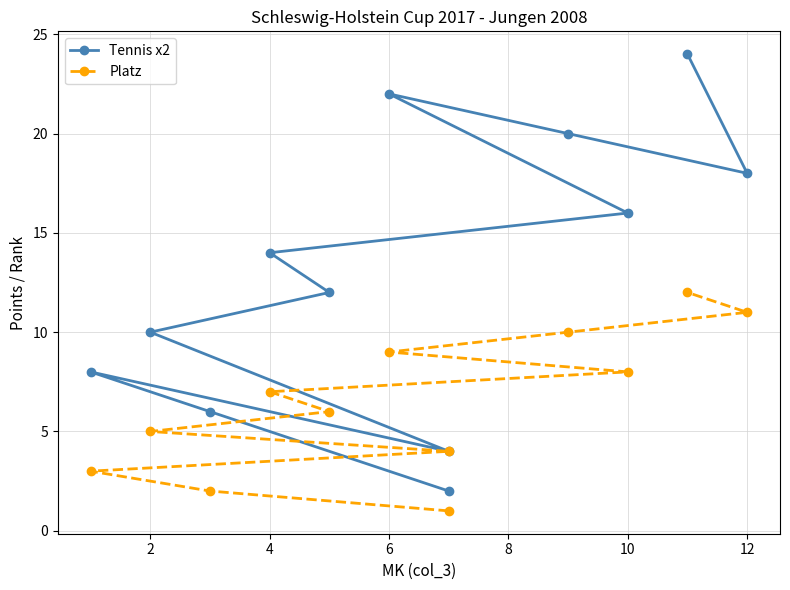

What is the total value across all series at 9?

30